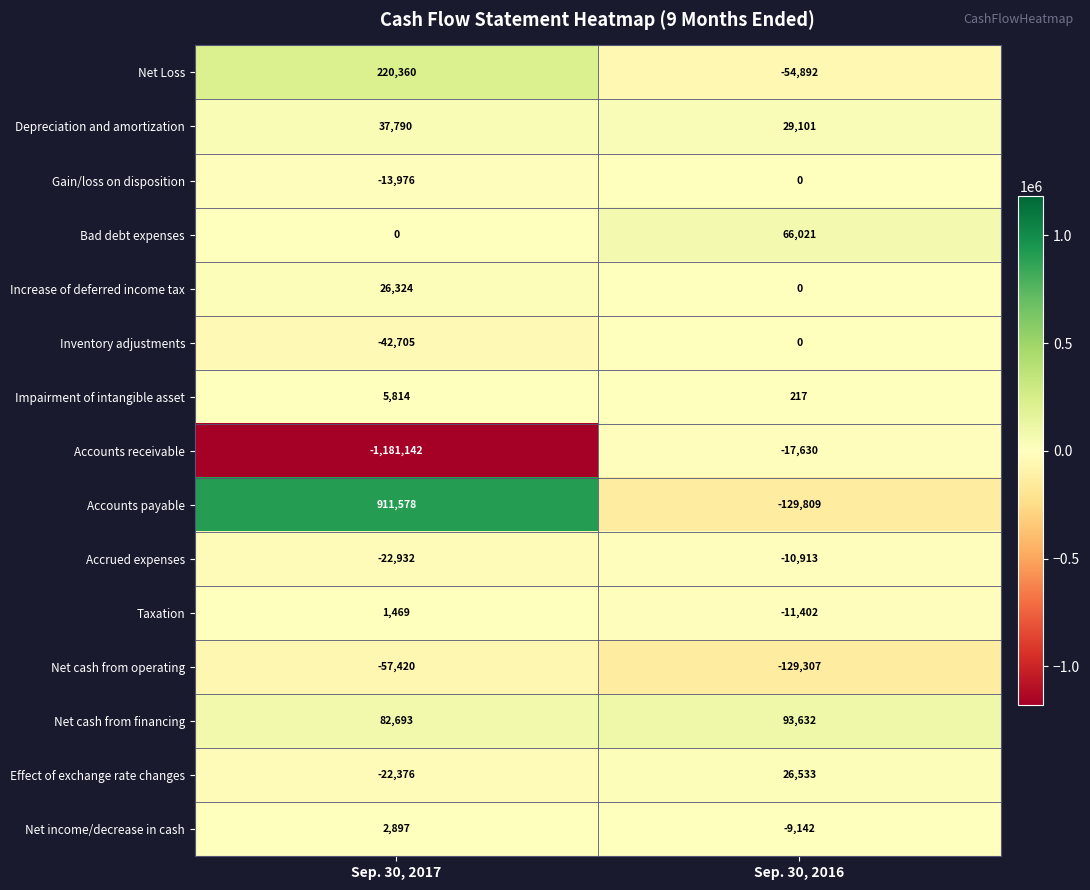

Reading left to right, list all the values displayed in this chart.

Net Loss: Sep. 30, 2017=220360	Sep. 30, 2016=-54892
Depreciation and amortization: Sep. 30, 2017=37790	Sep. 30, 2016=29101
Gain/loss on disposition: Sep. 30, 2017=-13976	Sep. 30, 2016=0
Bad debt expenses: Sep. 30, 2017=0	Sep. 30, 2016=66021
Increase of deferred income tax: Sep. 30, 2017=26324	Sep. 30, 2016=0
Inventory adjustments: Sep. 30, 2017=-42705	Sep. 30, 2016=0
Impairment of intangible asset: Sep. 30, 2017=5814	Sep. 30, 2016=217
Accounts receivable: Sep. 30, 2017=-1181142	Sep. 30, 2016=-17630
Accounts payable: Sep. 30, 2017=911578	Sep. 30, 2016=-129809
Accrued expenses: Sep. 30, 2017=-22932	Sep. 30, 2016=-10913
Taxation: Sep. 30, 2017=1469	Sep. 30, 2016=-11402
Net cash from operating: Sep. 30, 2017=-57420	Sep. 30, 2016=-129307
Net cash from financing: Sep. 30, 2017=82693	Sep. 30, 2016=93632
Effect of exchange rate changes: Sep. 30, 2017=-22376	Sep. 30, 2016=26533
Net income/decrease in cash: Sep. 30, 2017=2897	Sep. 30, 2016=-9142